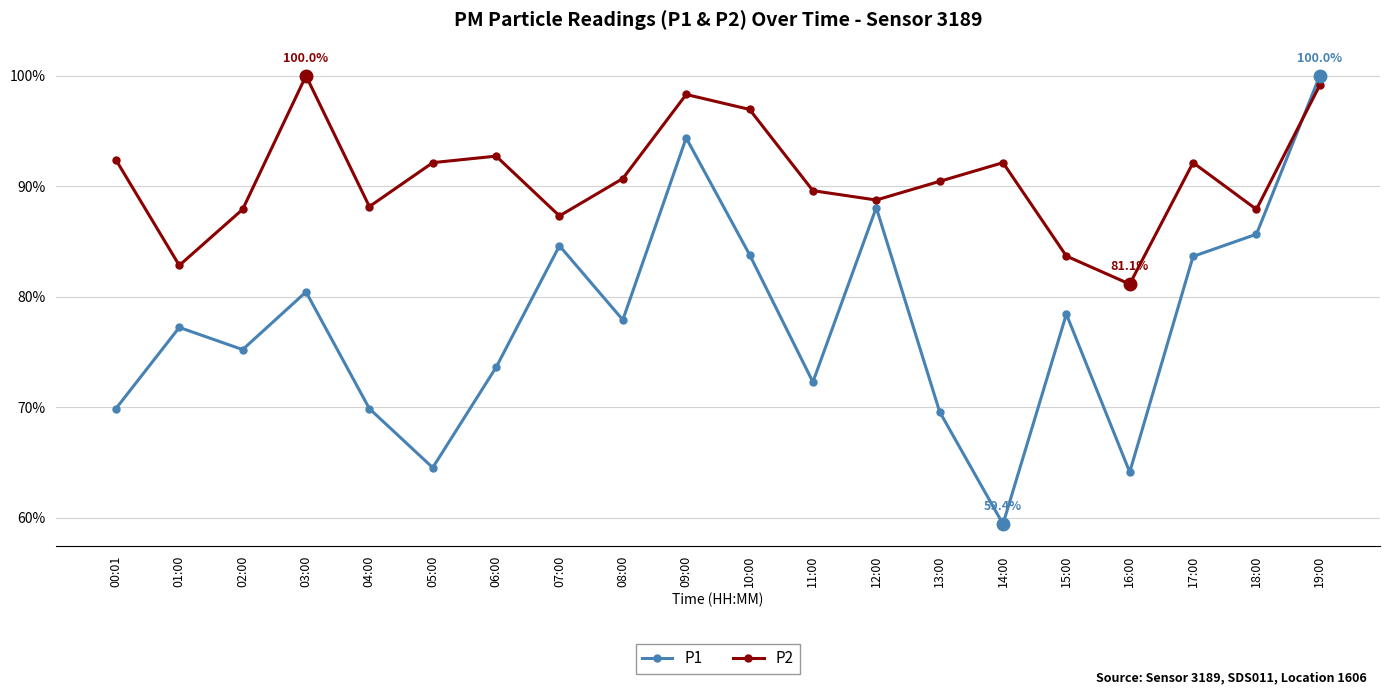

At which category is the sum across all series the highest?

19:00